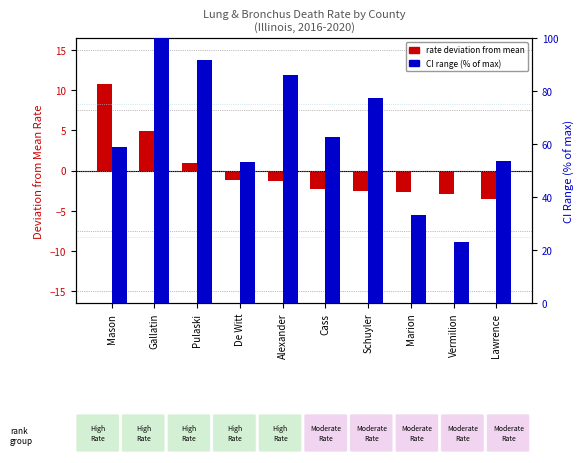

Which series has the largest total across all categories?

CI range (% of max)